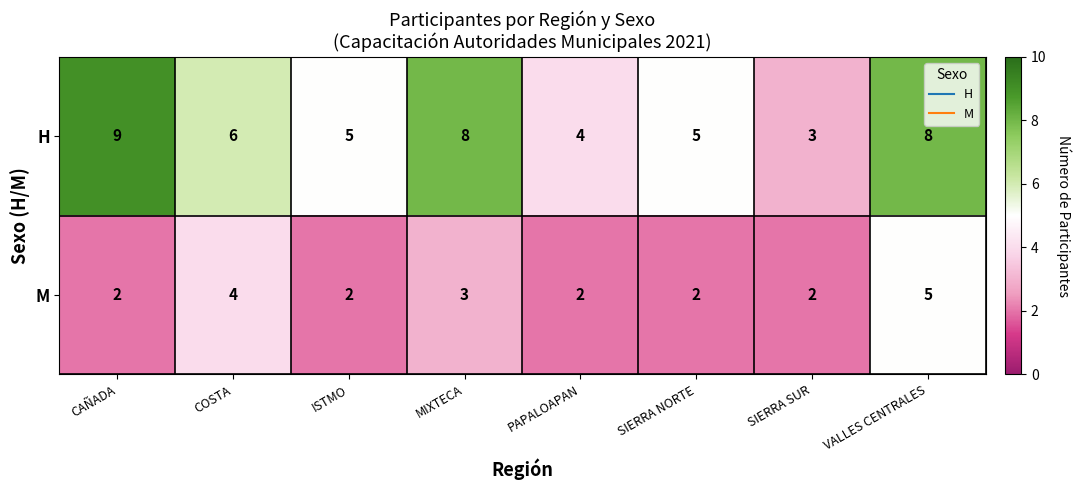

The value of H at VALLES CENTRALES is 8. True or false?

True